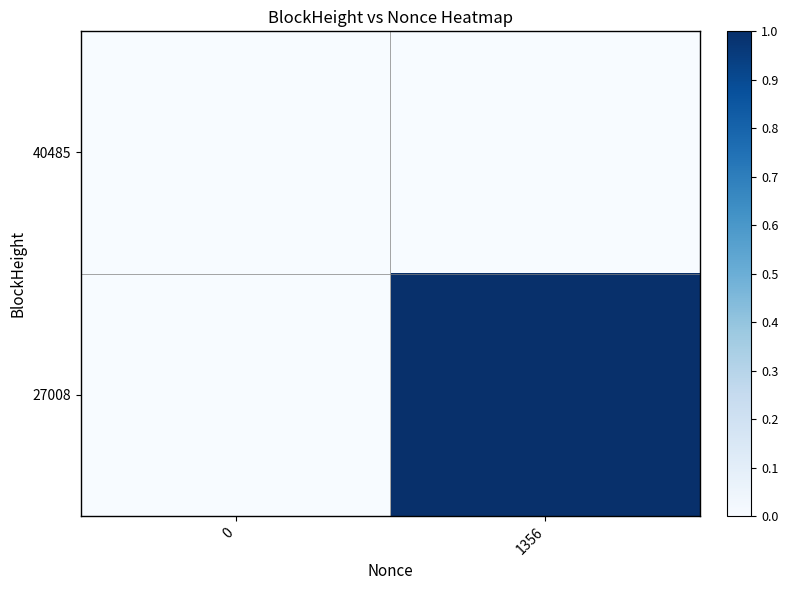

Between 0 and 1356, which series saw the biggest shift?

27008